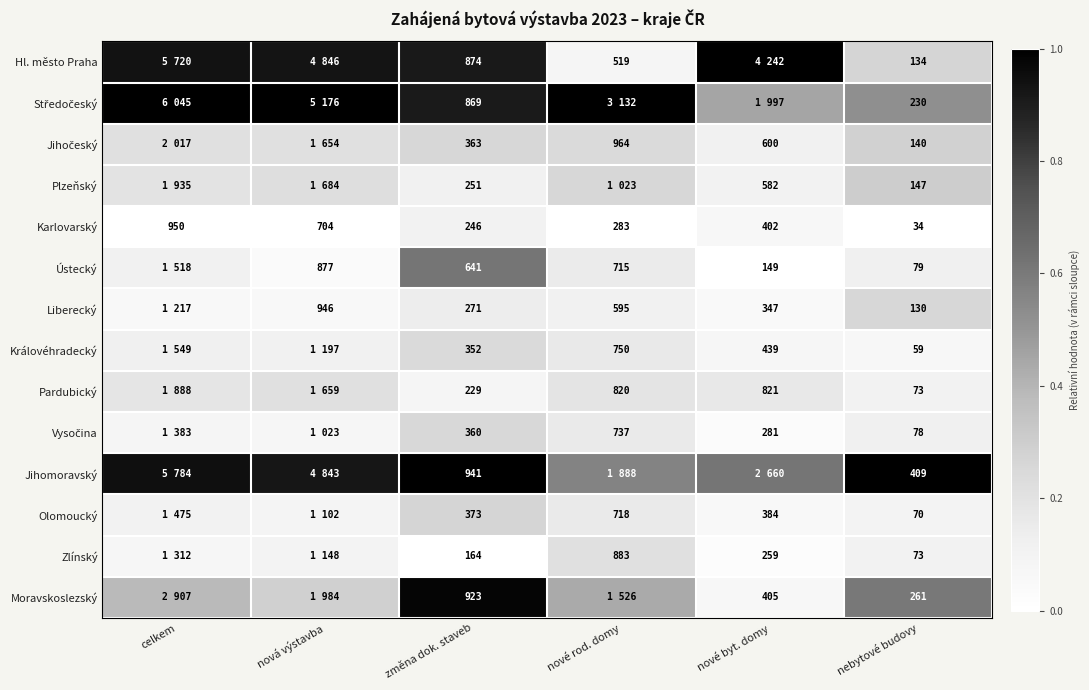

How many data points does each series have?

6